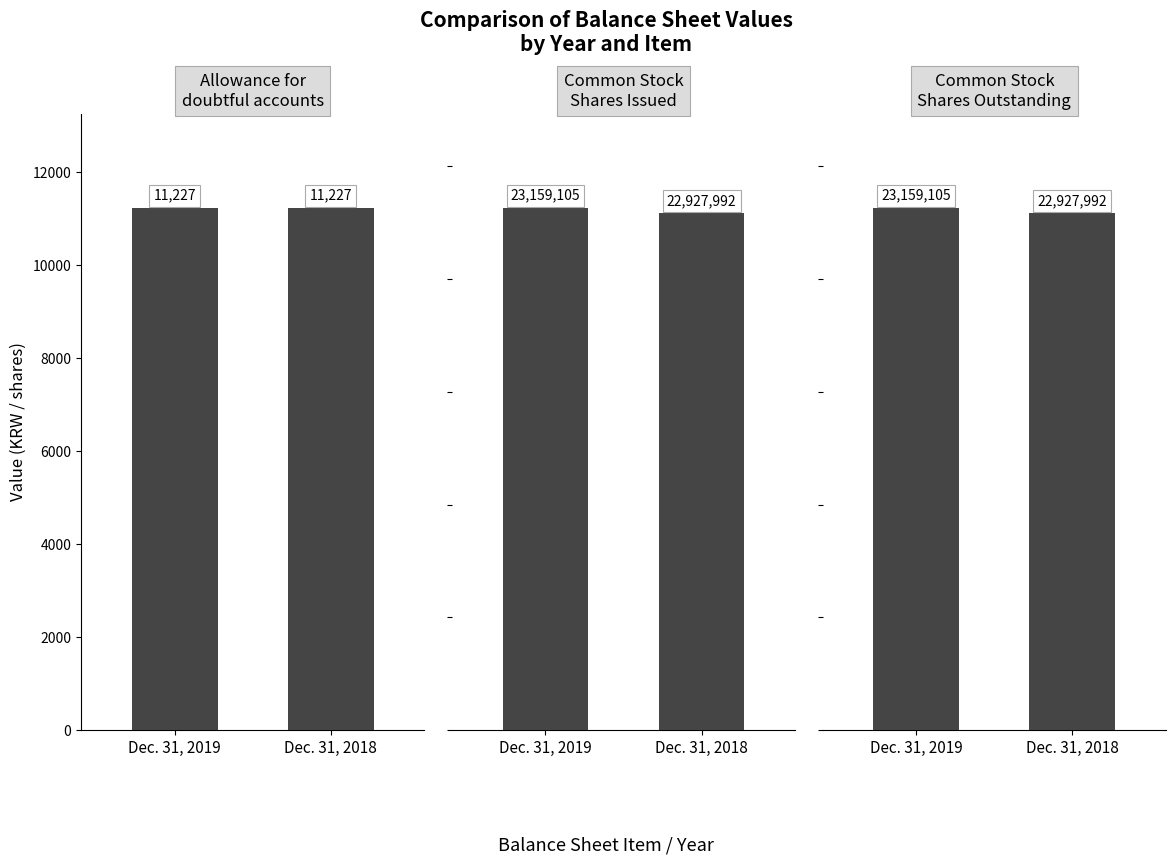

At which category does the chart reach its minimum across all series?

Dec. 31, 2019